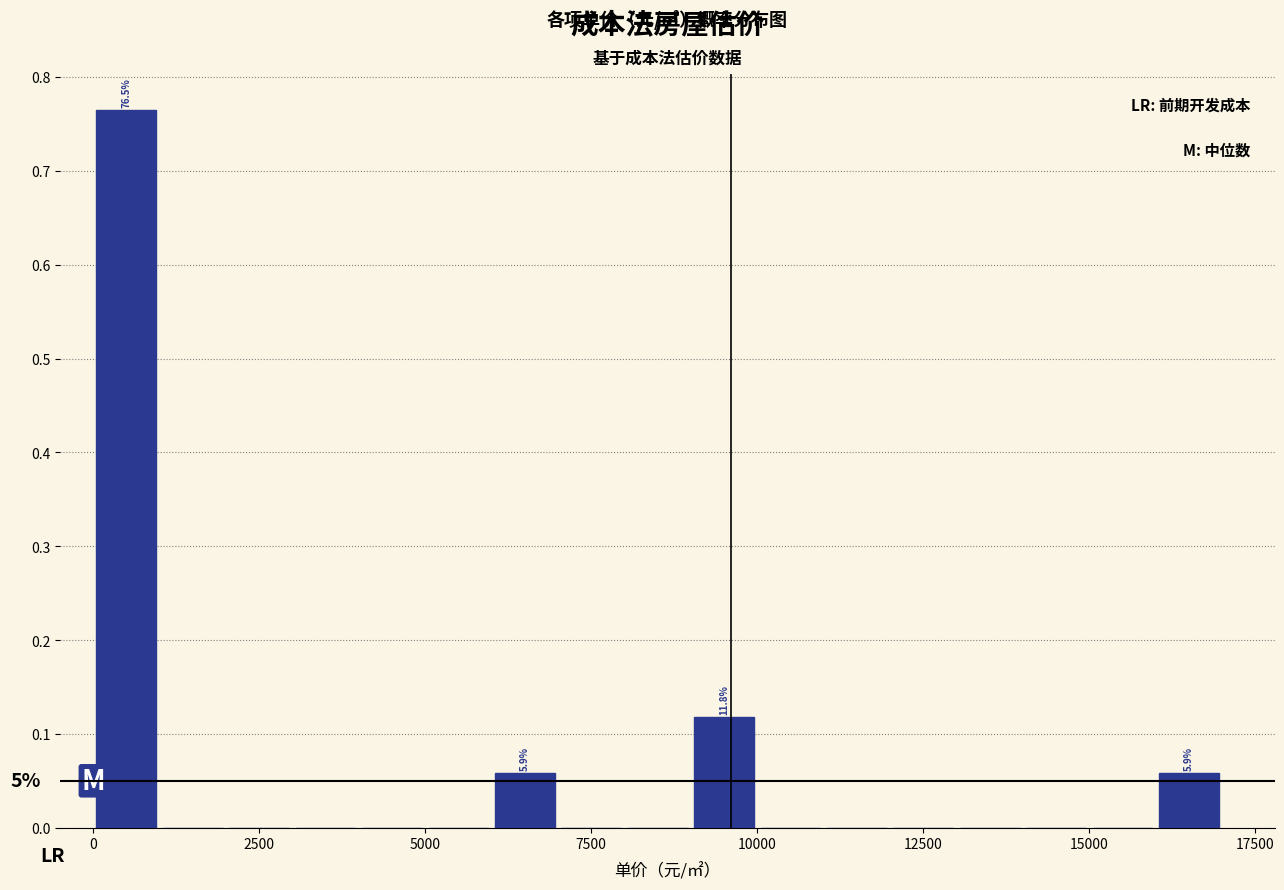

Read against the x-axis, roughly where is the centre of the tallest bar?

500